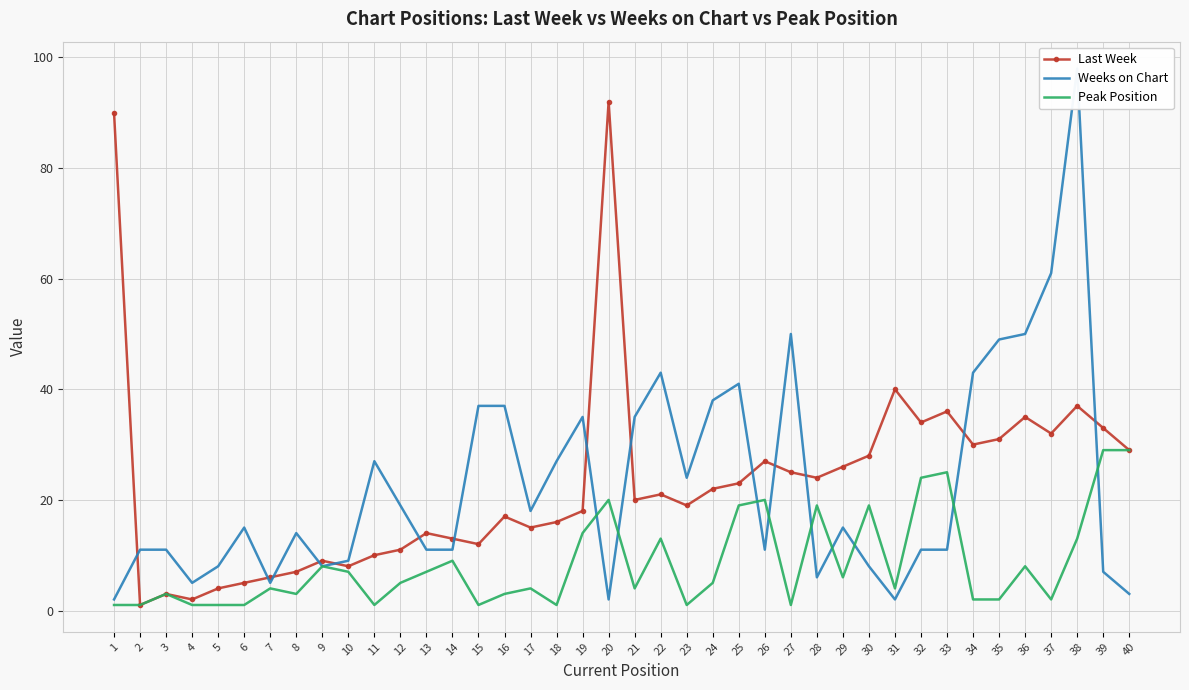

The Last Week series shows 20 at 21. True or false?

True